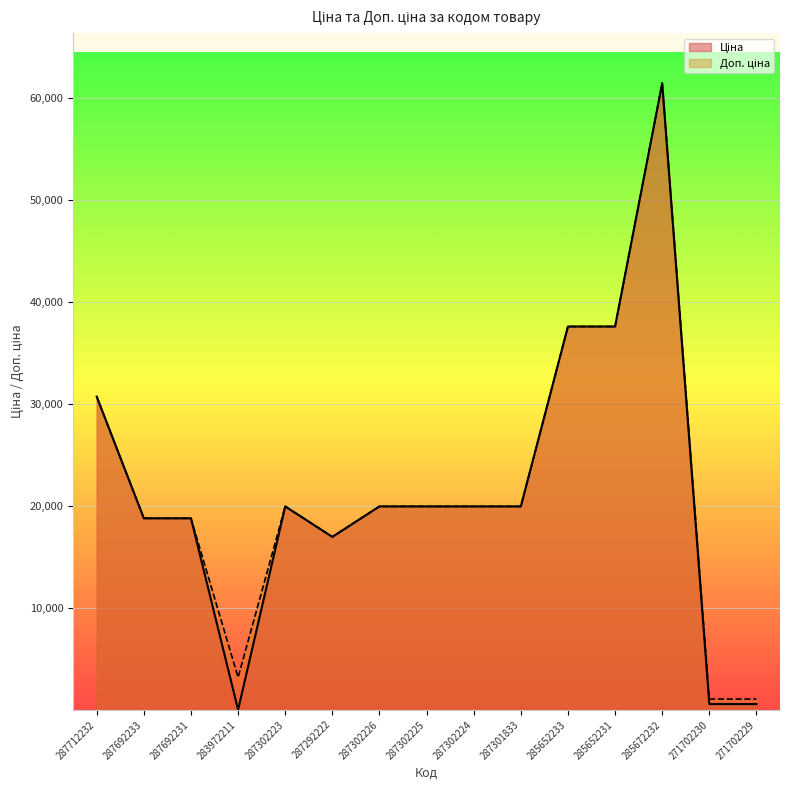

Which series has the largest total across all categories?

Доп. ціна